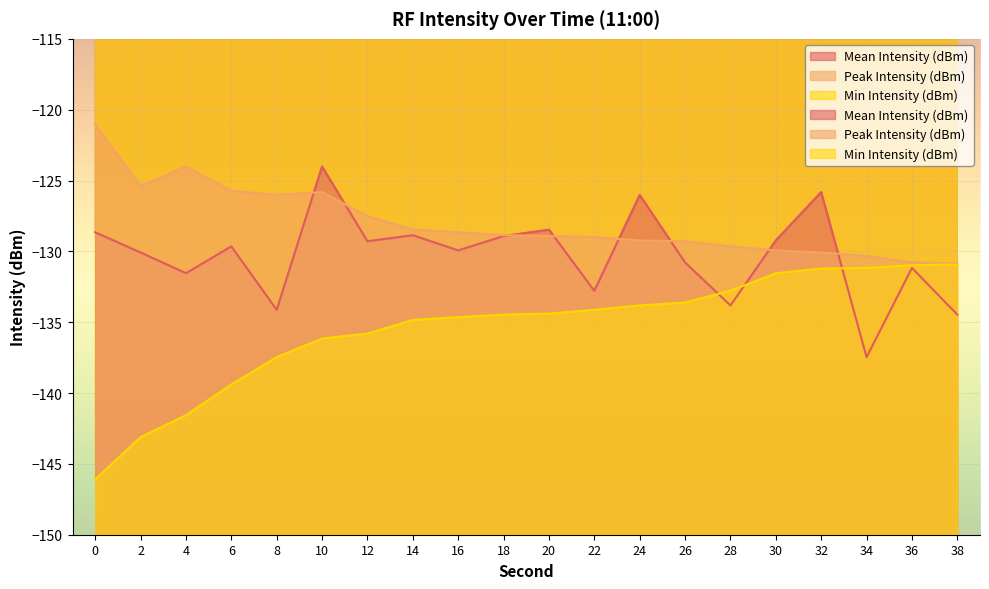

True or false: Min Intensity (dBm) has more than 0 points higher than both neighbors.

False